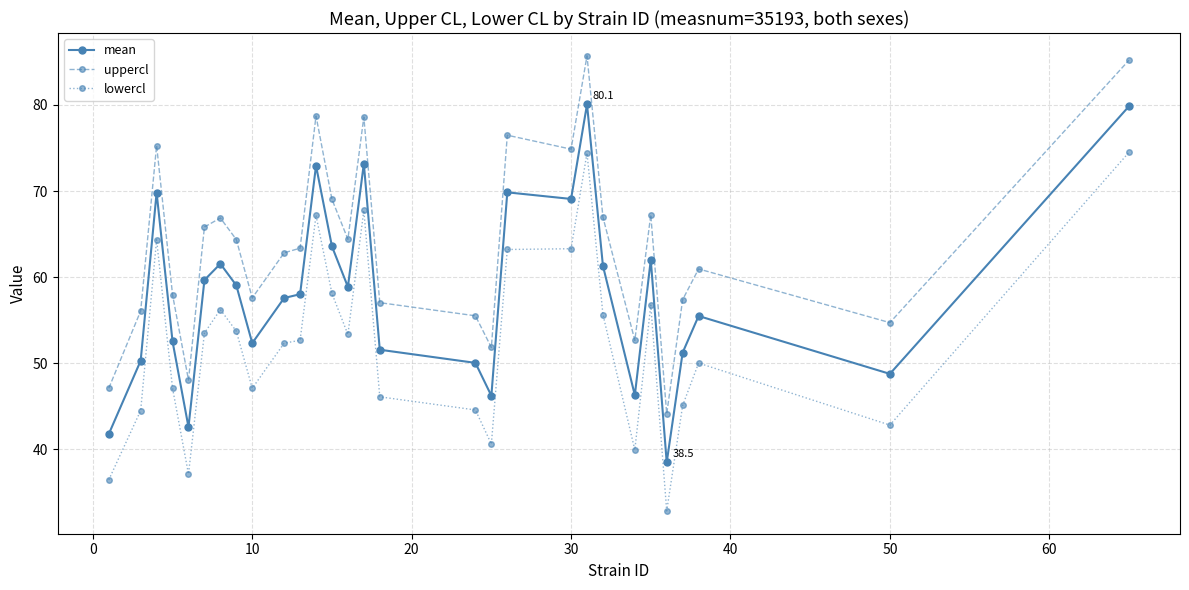

True or false: uppercl and mean cross at least once.

False